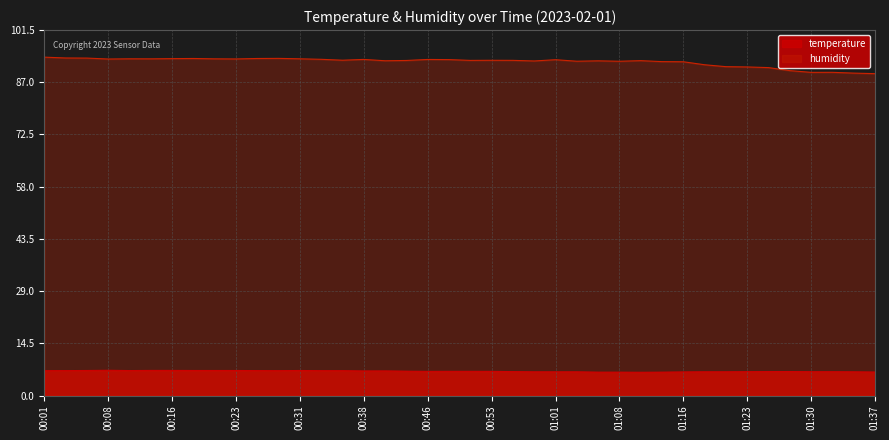

Which series has the largest total across all categories?

humidity